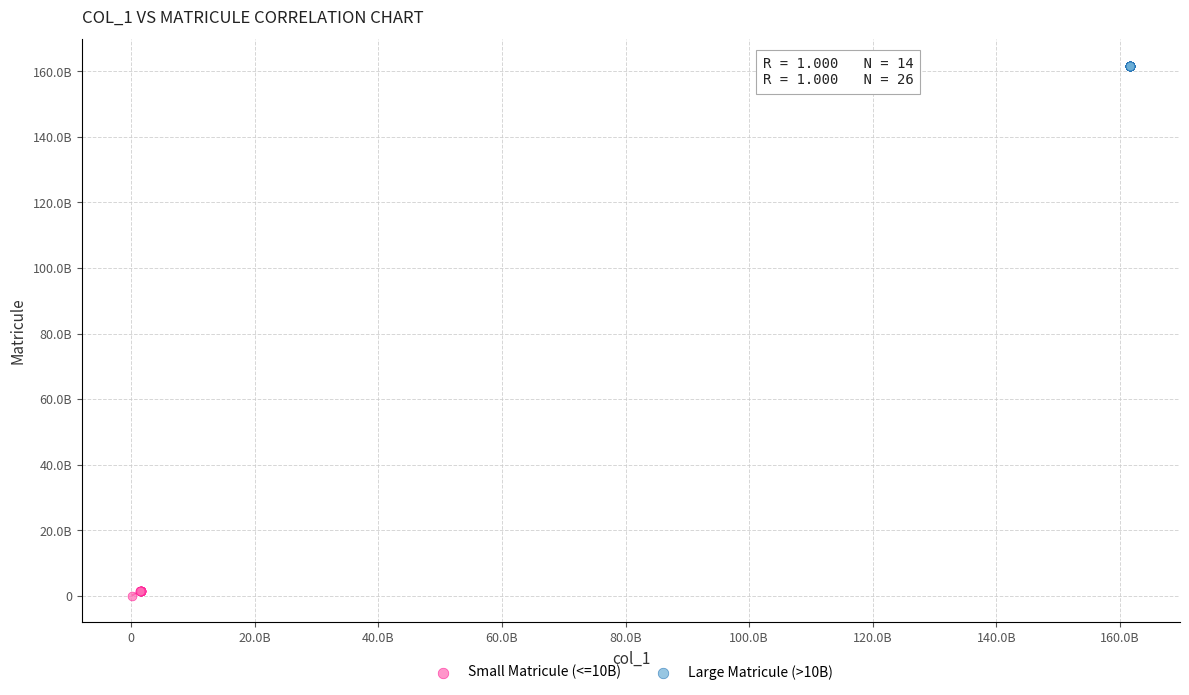

Which series contains the lowest Y value?

Small Matricule (<=10B)